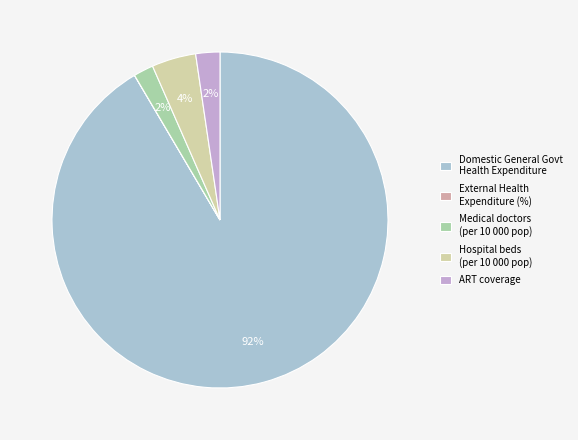

What is the smallest slice in the pie chart?

External Health Expenditure (%)